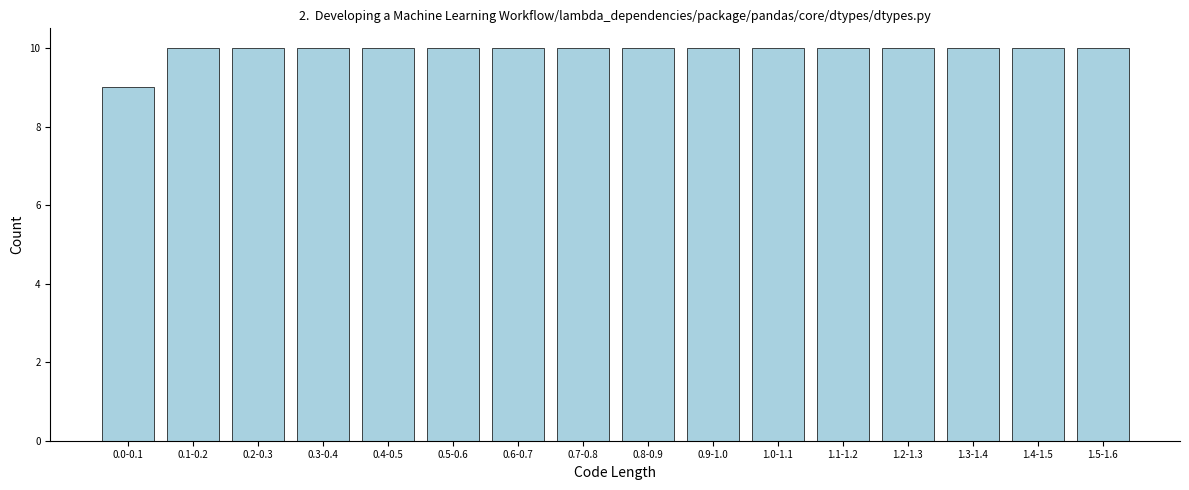

Reading left to right, what are all the values shown in this chart?

9	10	10	10	10	10	10	10	10	10	10	10	10	10	10	10